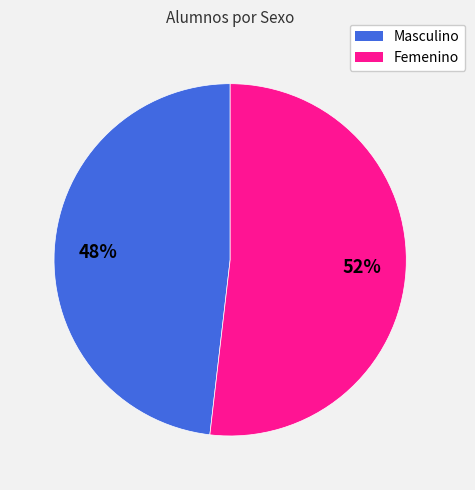

To the nearest percent, what percentage of the pie is Masculino?

48%